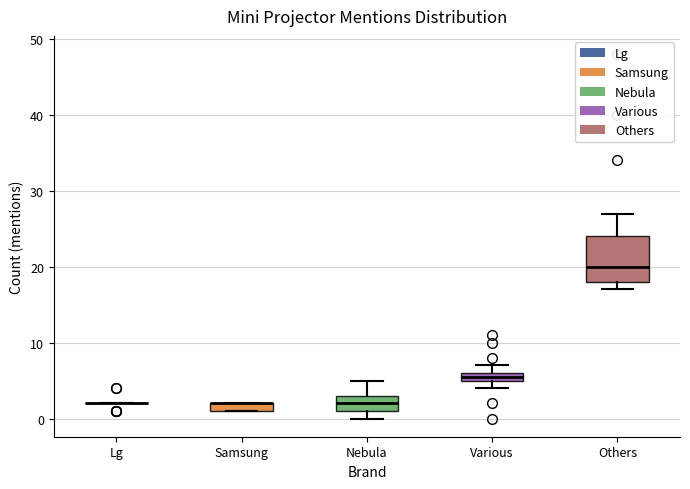

Where is the lower edge of the box for Samsung on the y-axis? The values are not printed on the chart, so give them approximately, as read against the axis.

1